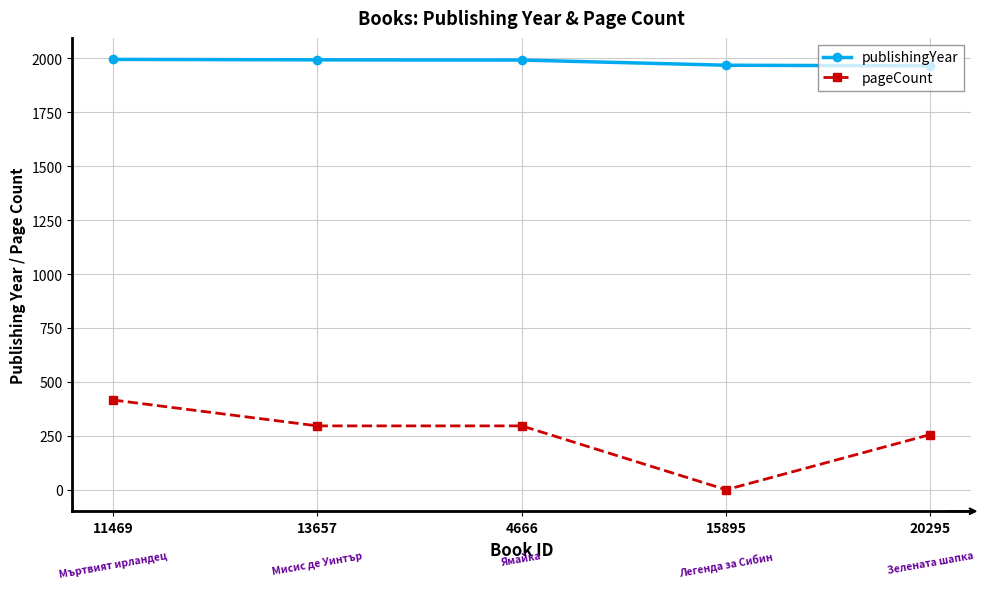

What is the label of the 1st point from the left?

11469